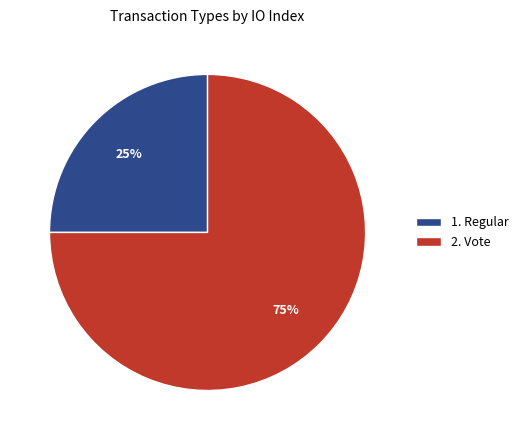

Is it true that 1. Regular is 25% of the pie?

True